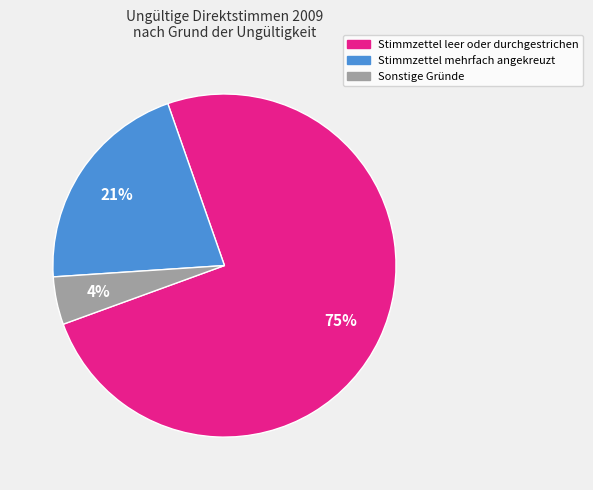

What is the smallest slice in the pie chart?

Sonstige Gründe